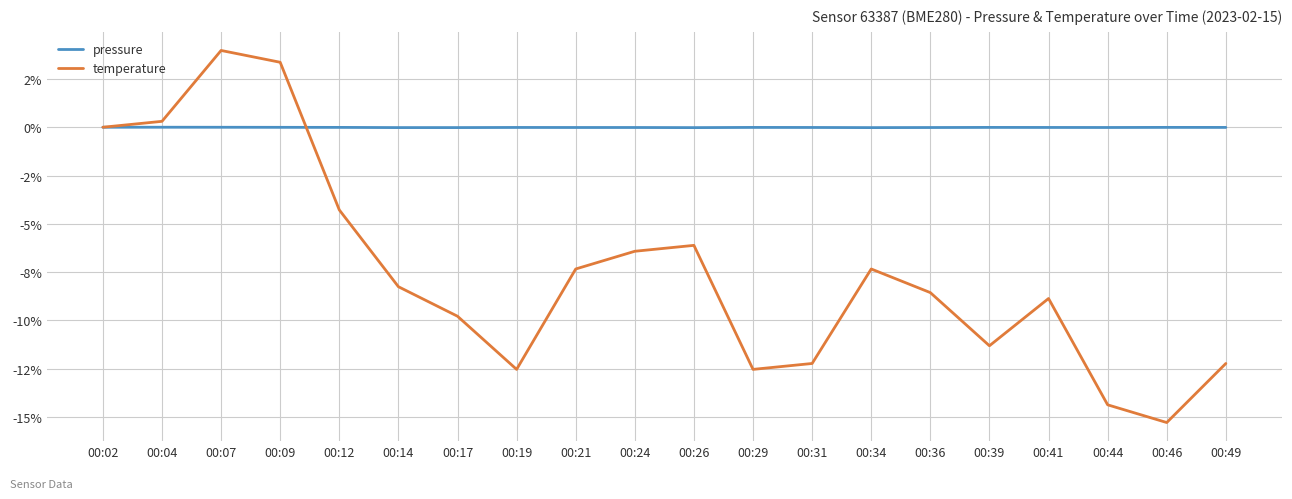

Does the chart have visible grid lines?

Yes